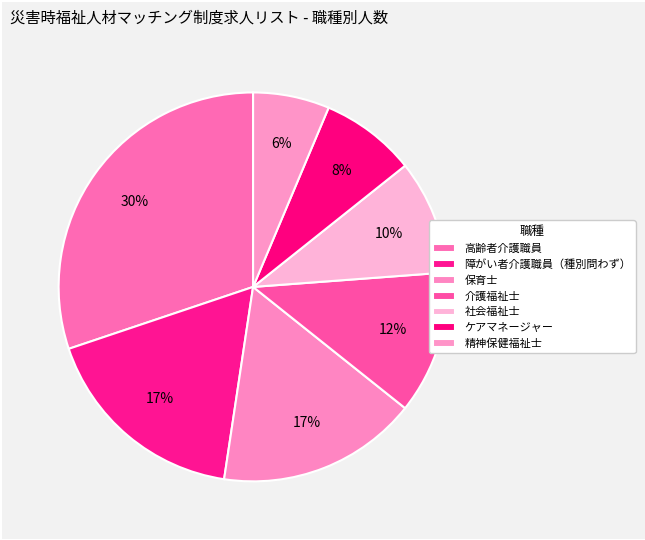

Is there any slice that represents more than half of the pie?

No